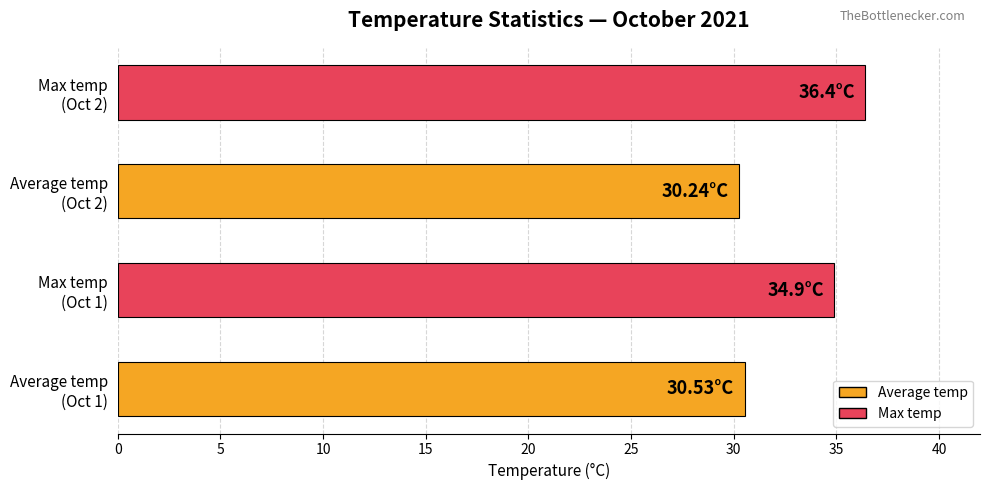

What is the difference between the maximum and minimum values?

6.2